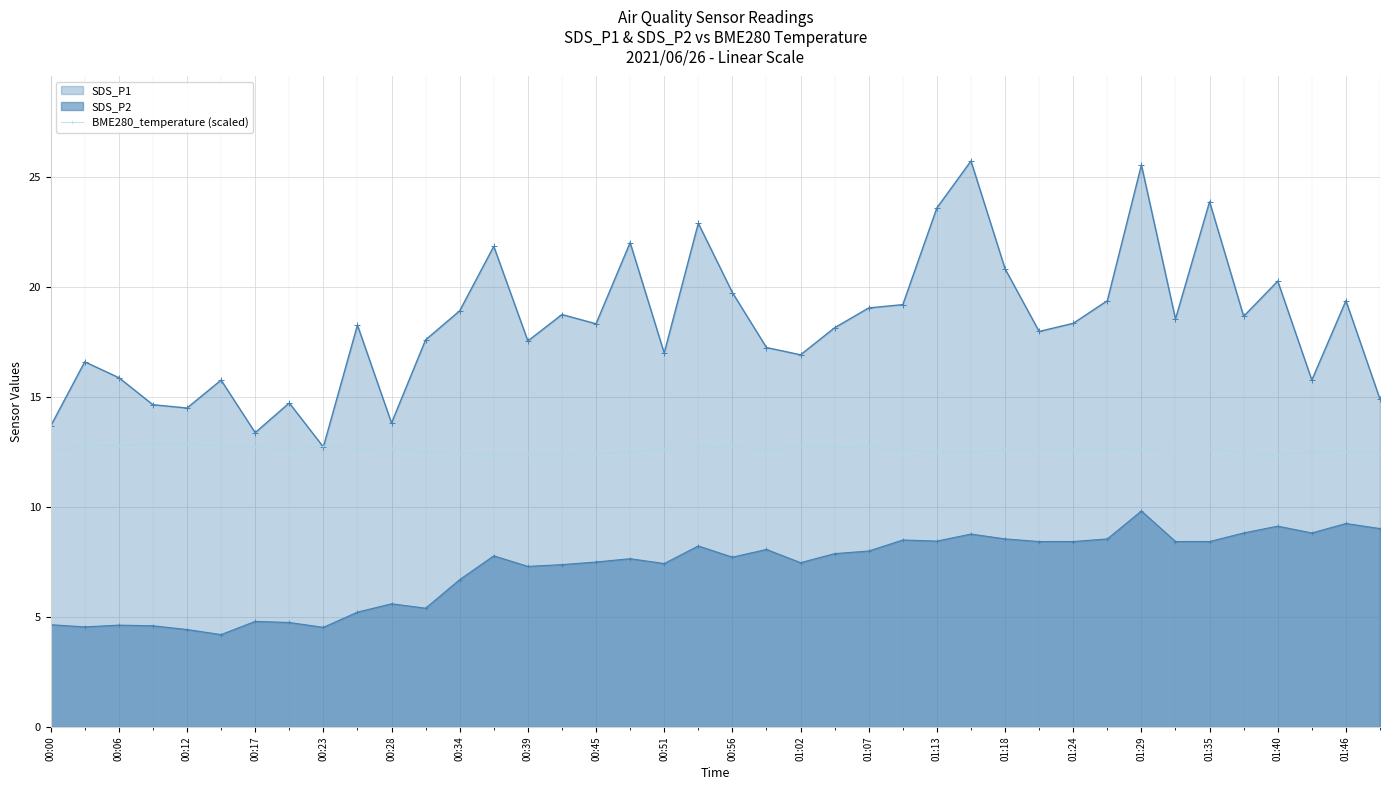

How many values are between 12 and 13?

40